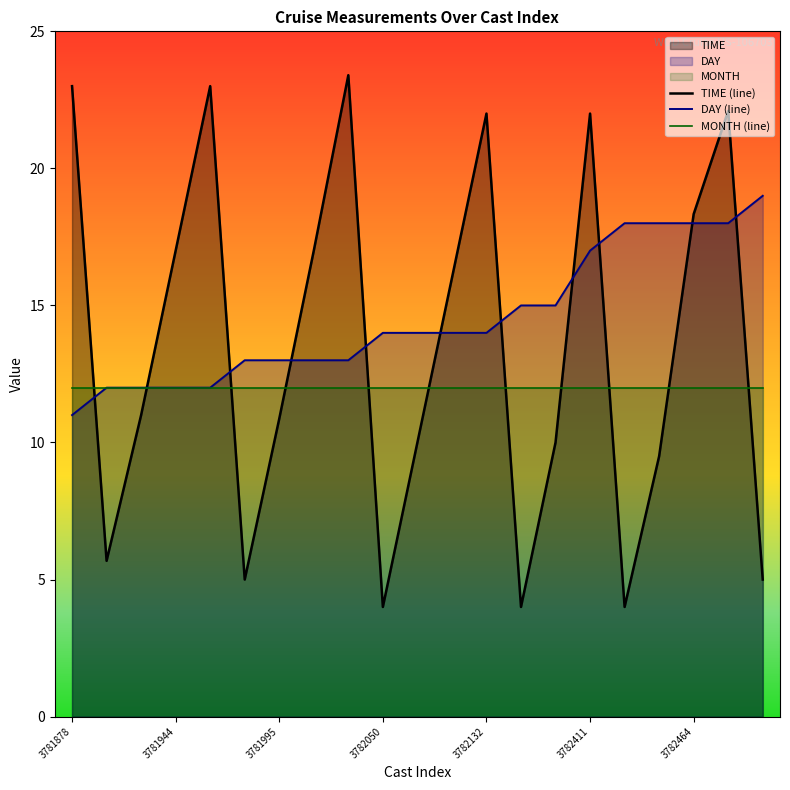

The DAY (line) series shows 21.6 at 3782050. True or false?

False